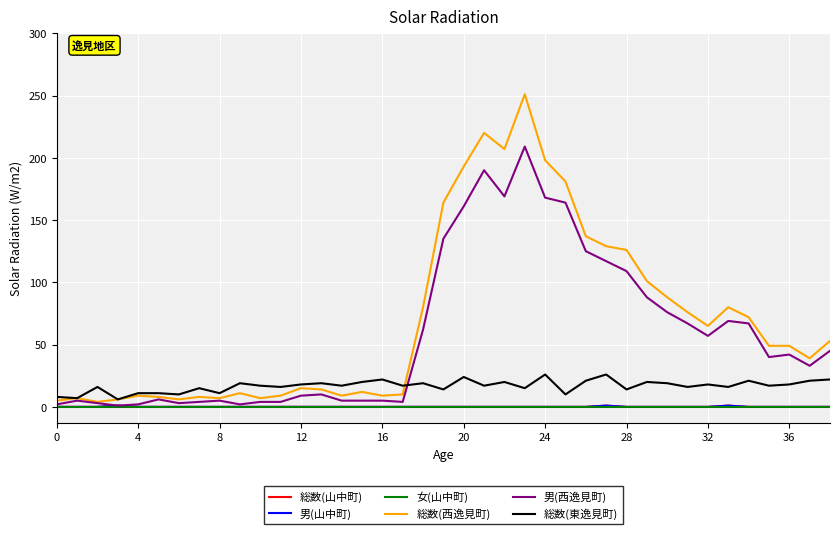

Is this an area chart (filled region under the line)?

No